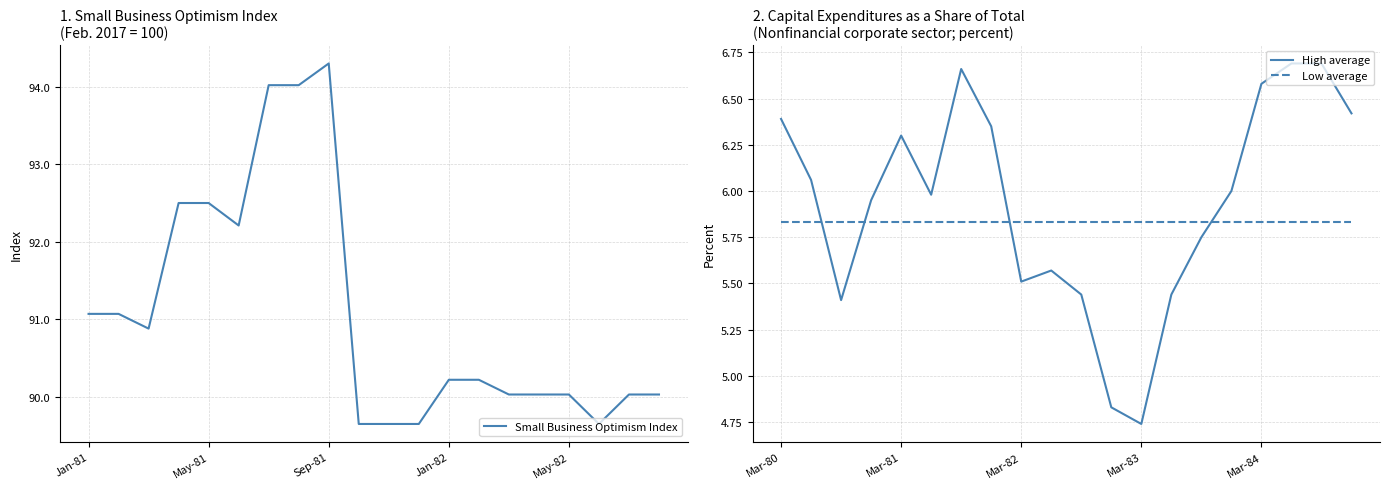

Which series ends up on top after the final intersection of Low average and High average?

High average